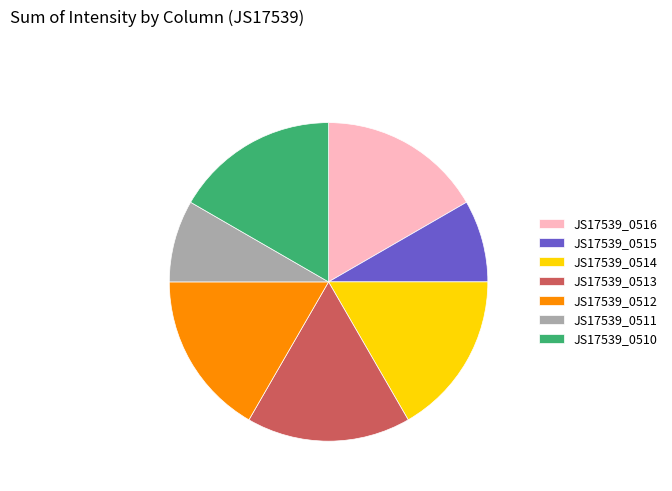

Combined, do JS17539_0510 and JS17539_0515 account for over 50%?

No